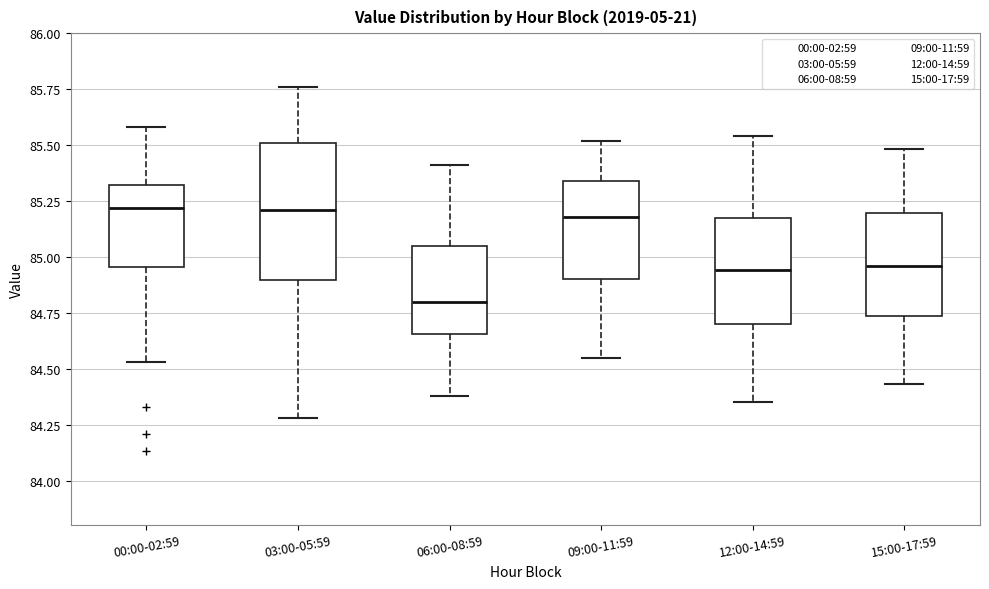

Which box's median line is the lowest?

06:00-08:59